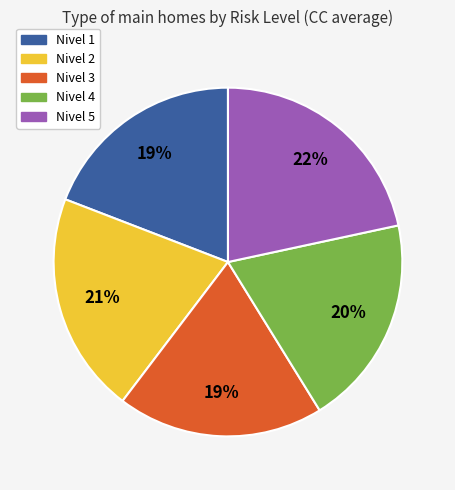

Which category has the biggest portion of the pie?

Nivel 5